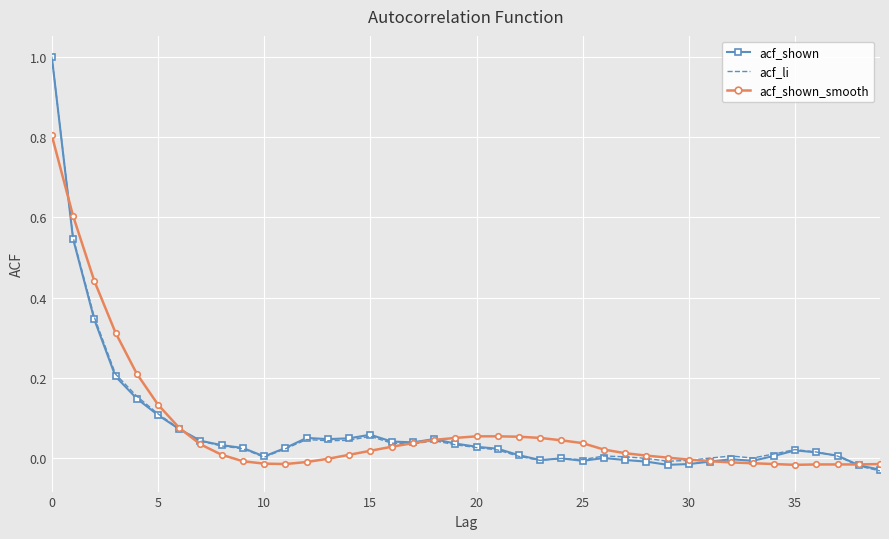

What is the highest value of the acf_li series?

1.0